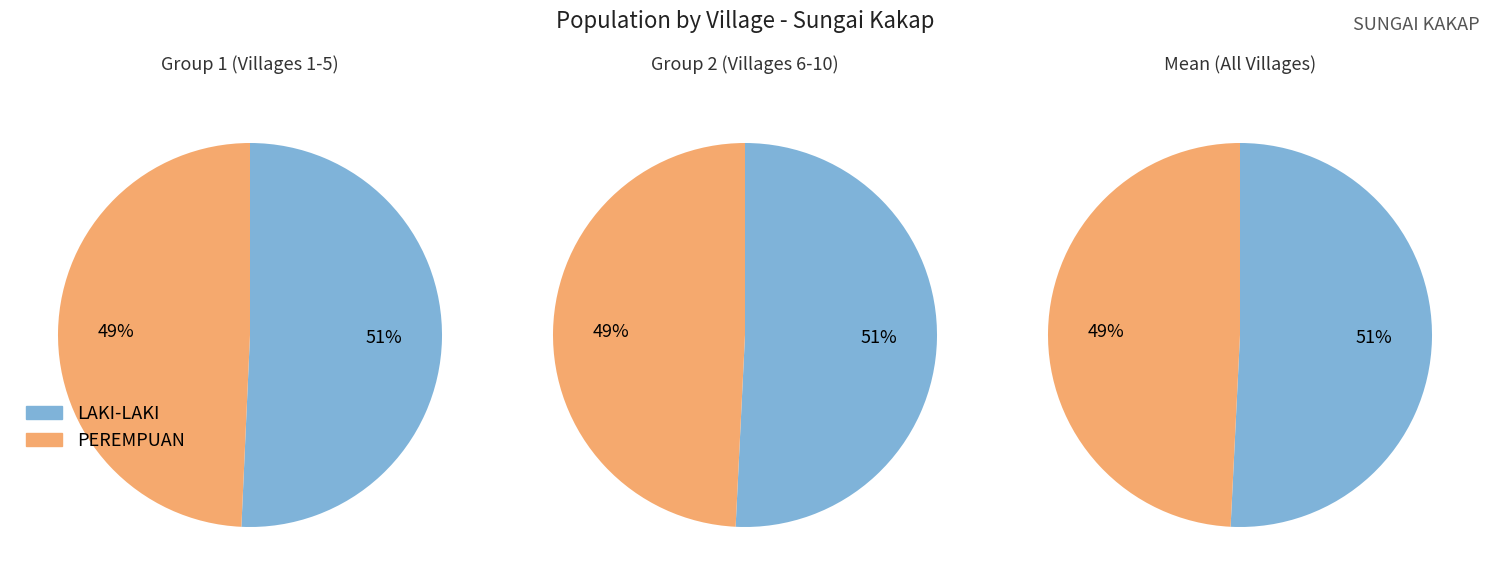

Rank the series by their maximum value, from lowest to highest.

PEREMPUAN, LAKI-LAKI